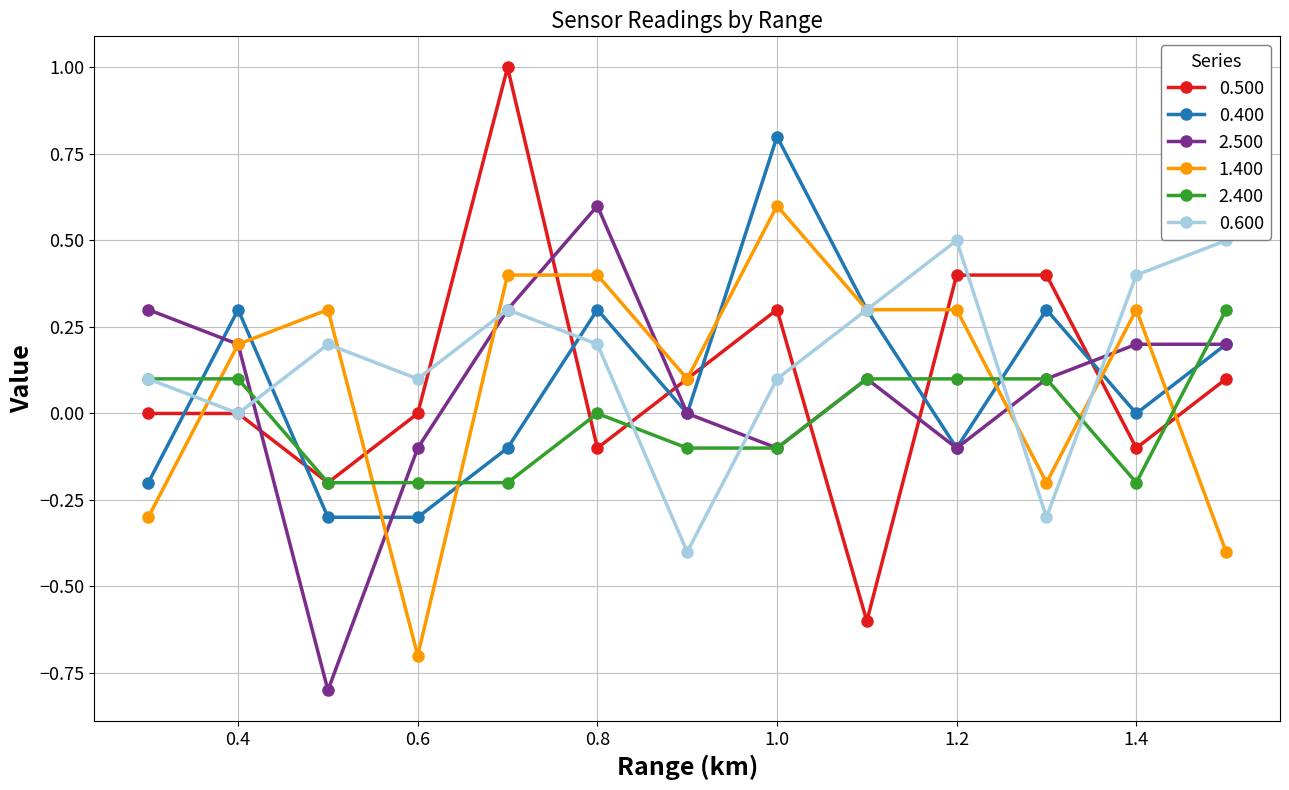

What is the smallest value displayed?

-0.8